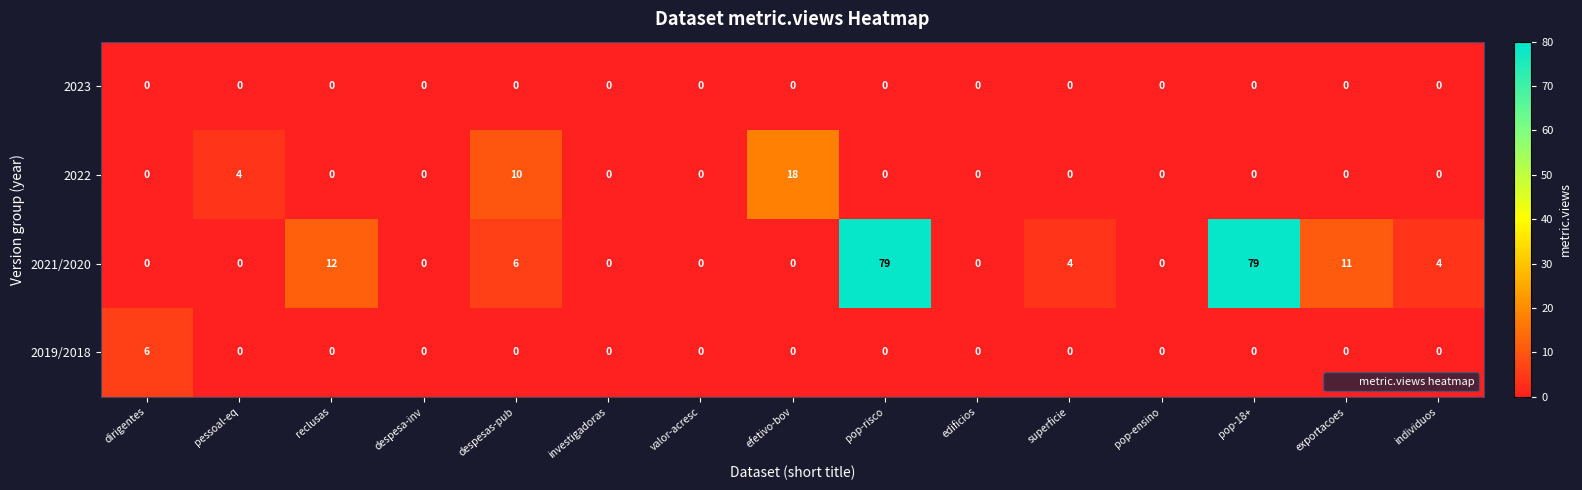

What is the difference between the maximum and minimum values in the 2019/2018 series?

6